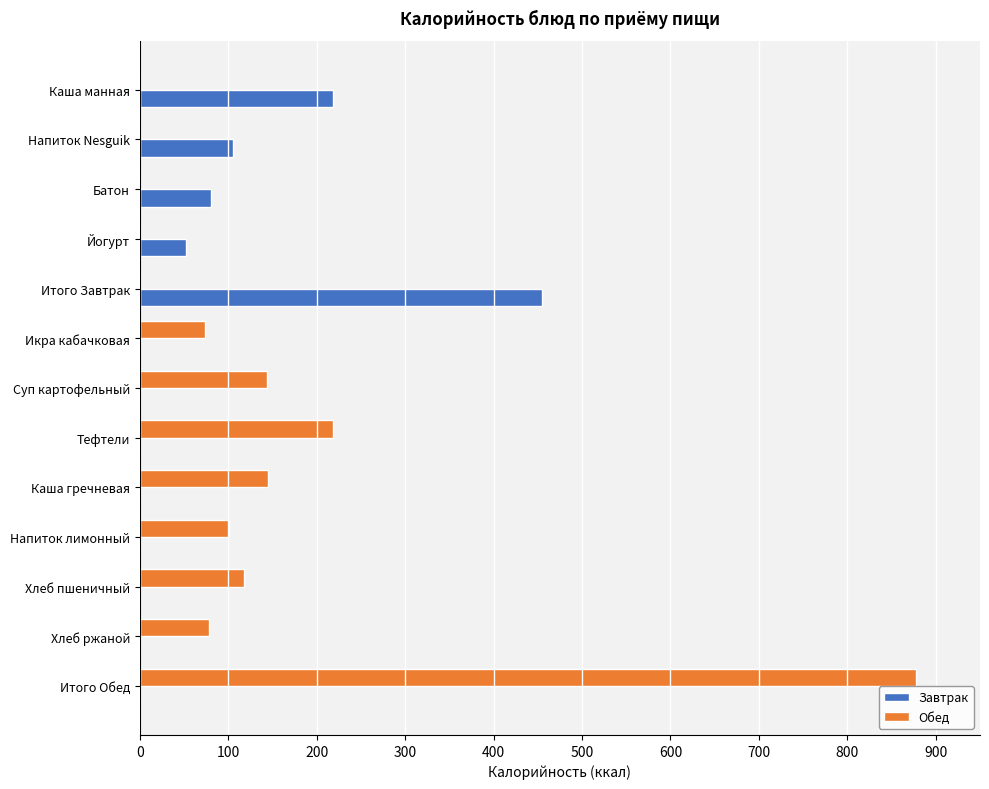

At which label does Обед reach its peak?

Итого Обед